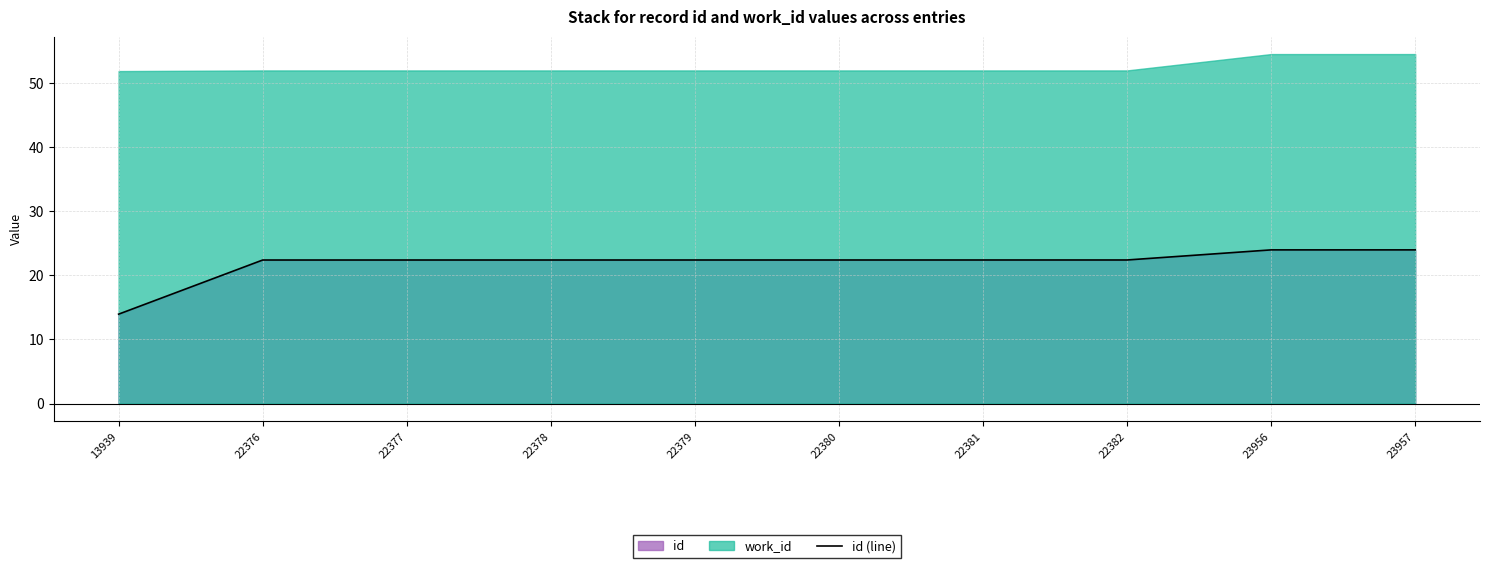

What is the sum of the values at 22381 and 22382?

44.8